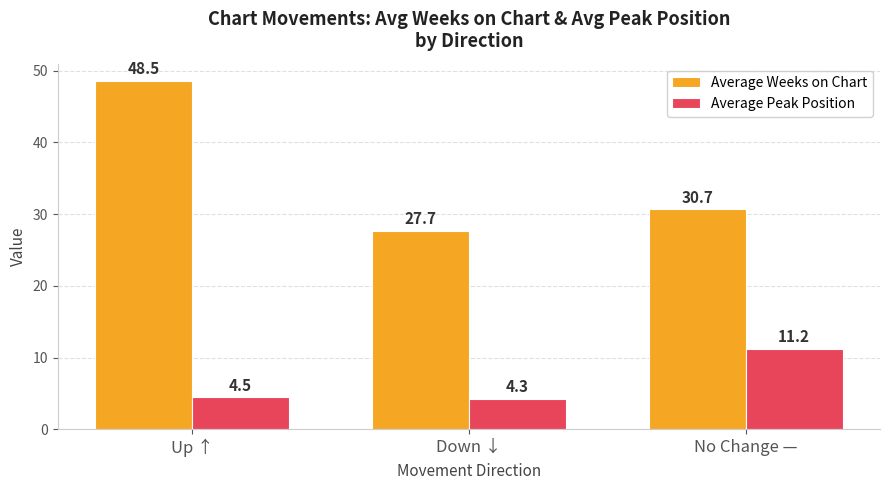

At which label is Average Weeks on Chart closest to 38?

No Change —